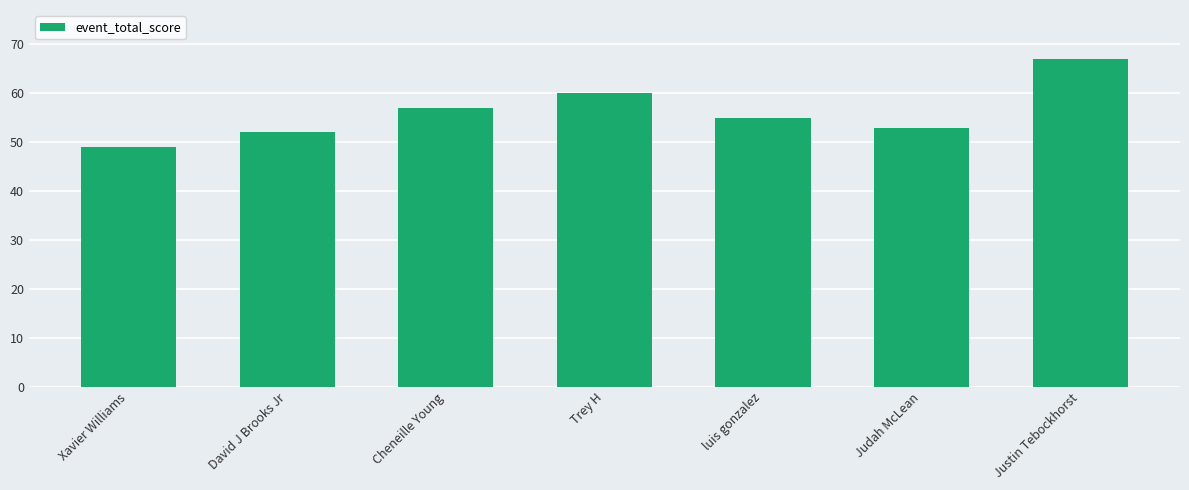

Reading left to right, transcribe all the data shown in this chart.

49	52	57	60	55	53	67